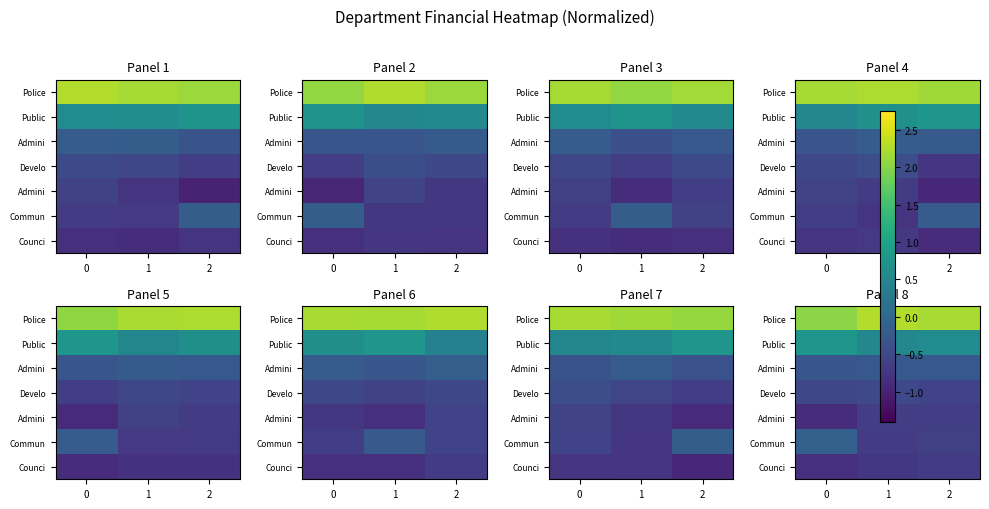

What is the greatest value displayed?

2.3